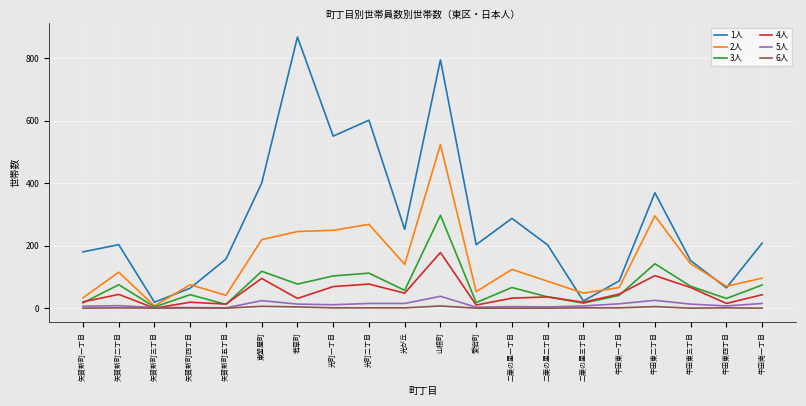

At which category is the sum across all series the highest?

山根町